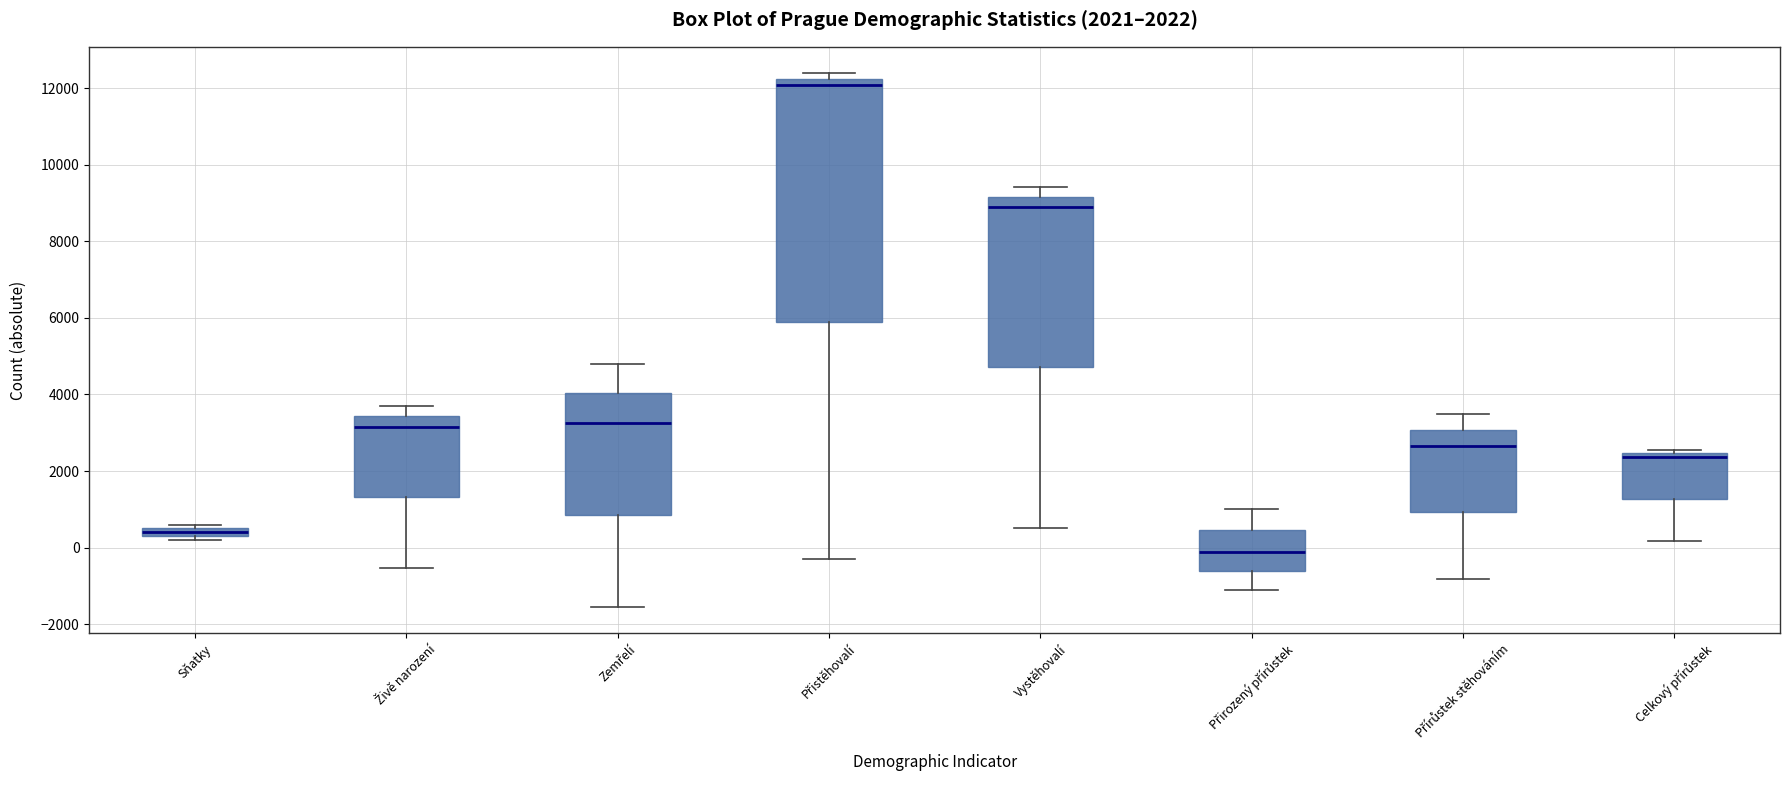

Which box's median line is the highest?

Přistěhovalí